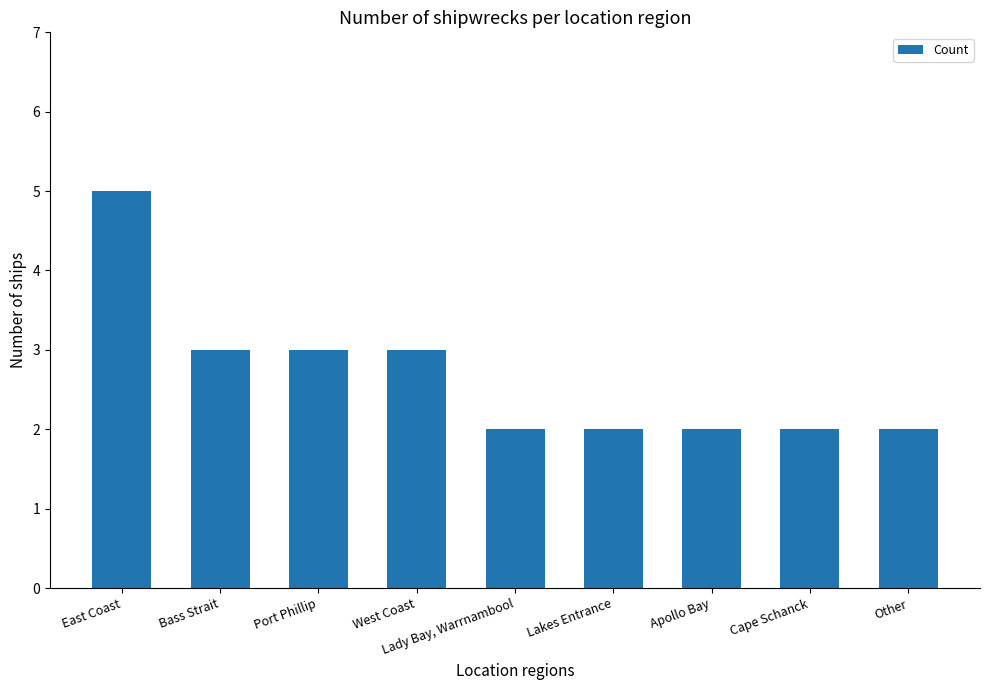

What is the minimum value shown in the chart?

2